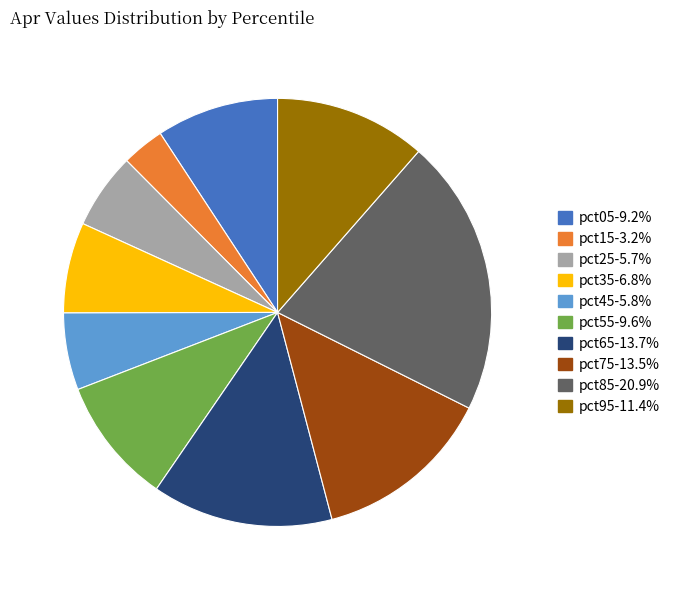

Combined, do pct35 and pct05 account for over 50%?

No